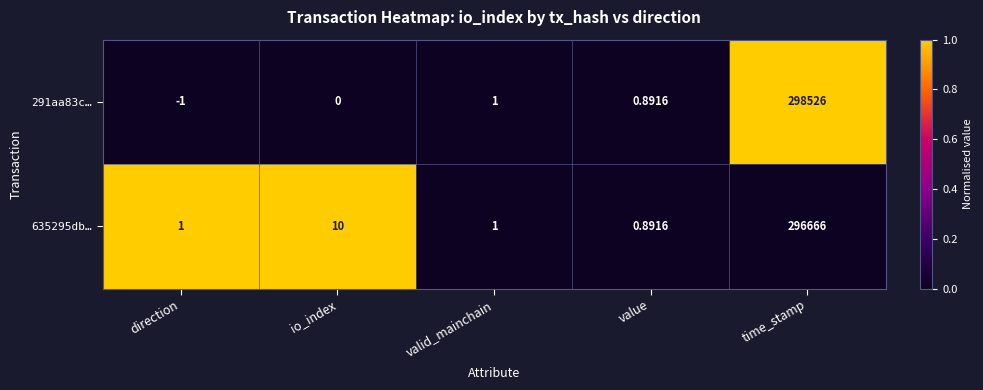

List the series in order of their overall mean, lowest first.

635295db…, 291aa83c…